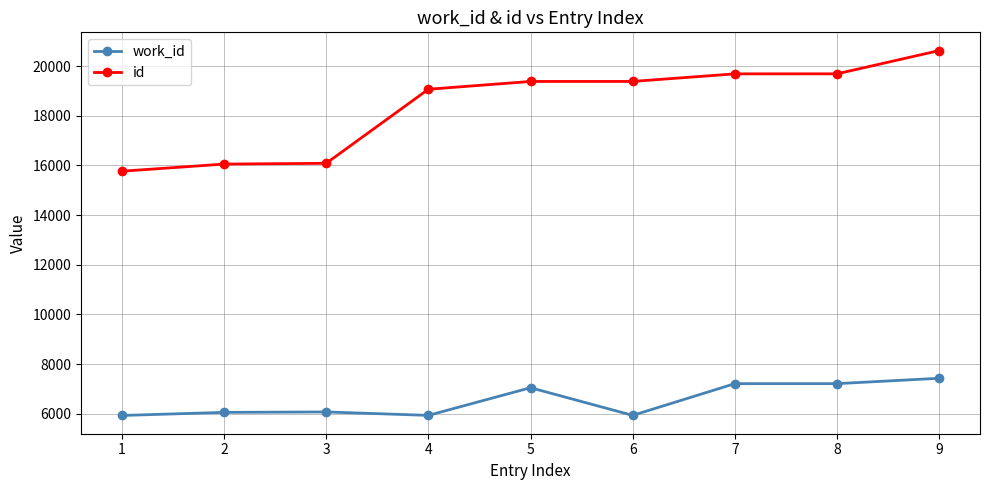

True or false: work_id has a value of 3162 at 1.

False